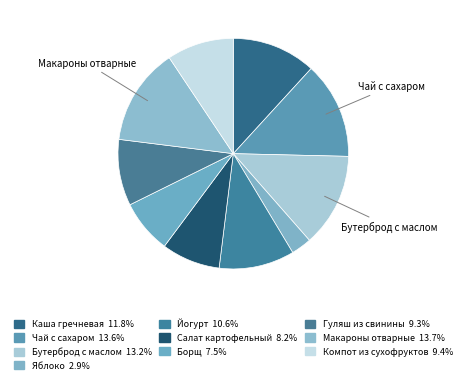

To the nearest percent, what is the average slice percentage?

10%